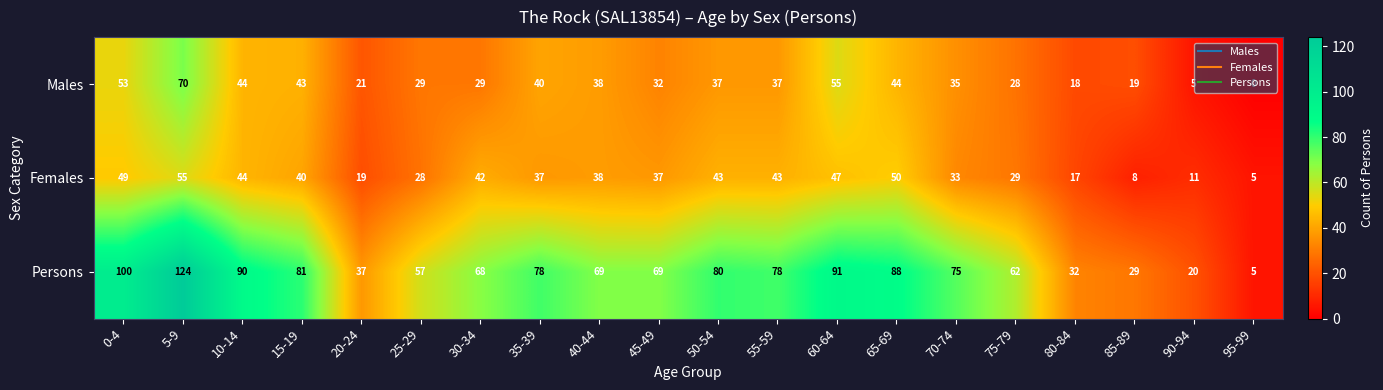

At 25-29, list the series in order from largest to smallest.

Persons, Males, Females